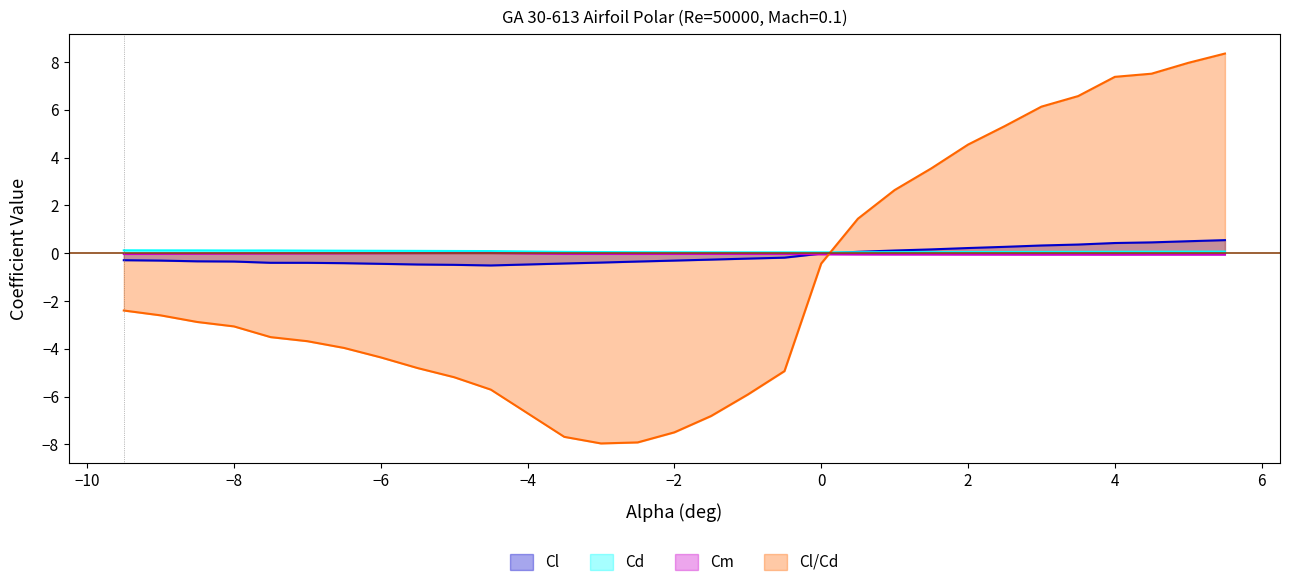

What is the minimum value shown in the chart?

-8.0